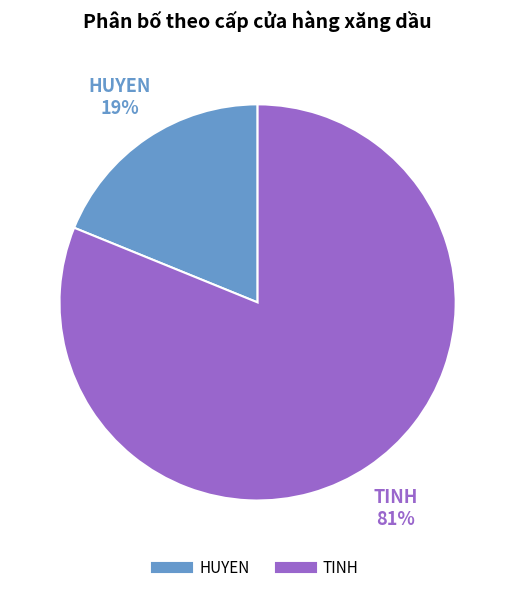

What is the ratio of the value at HUYEN to the value at TINH?

0.2